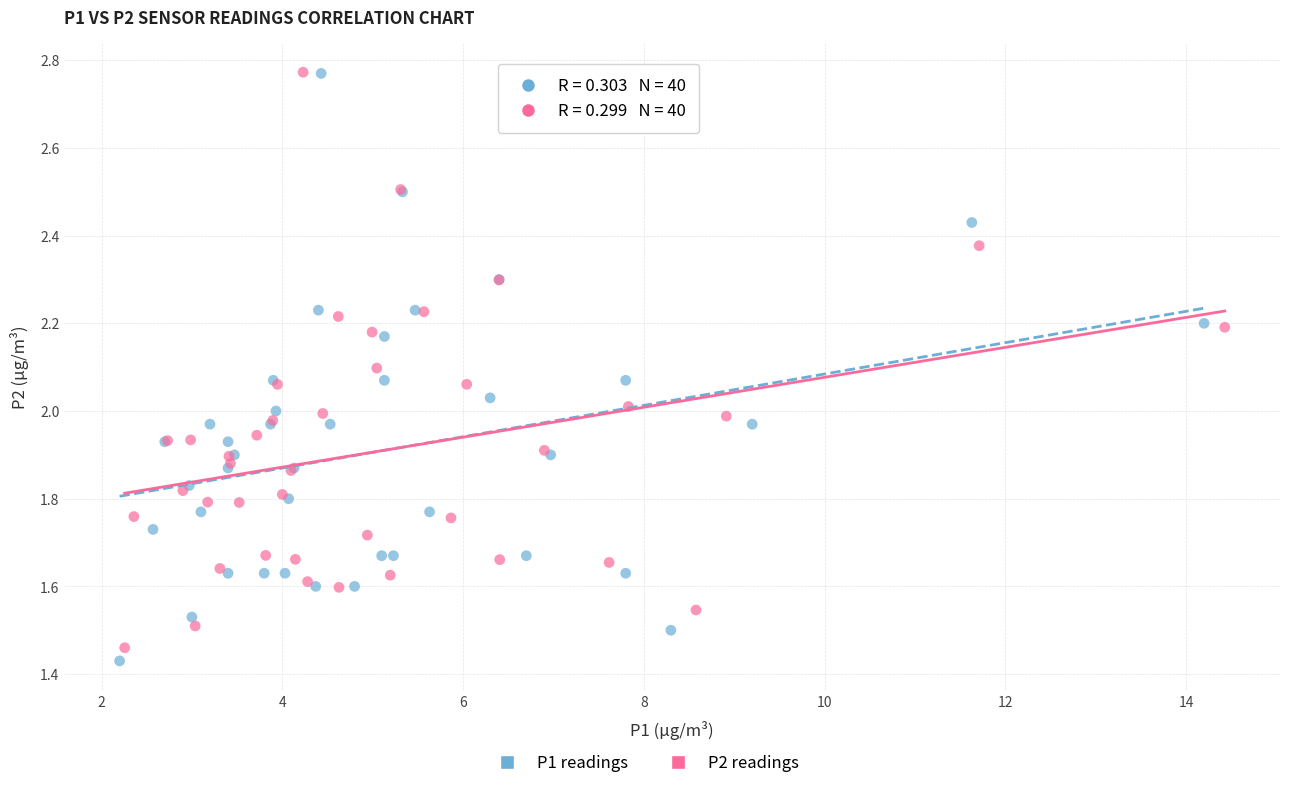

Which series has the widest spread of Y values?

P1 readings